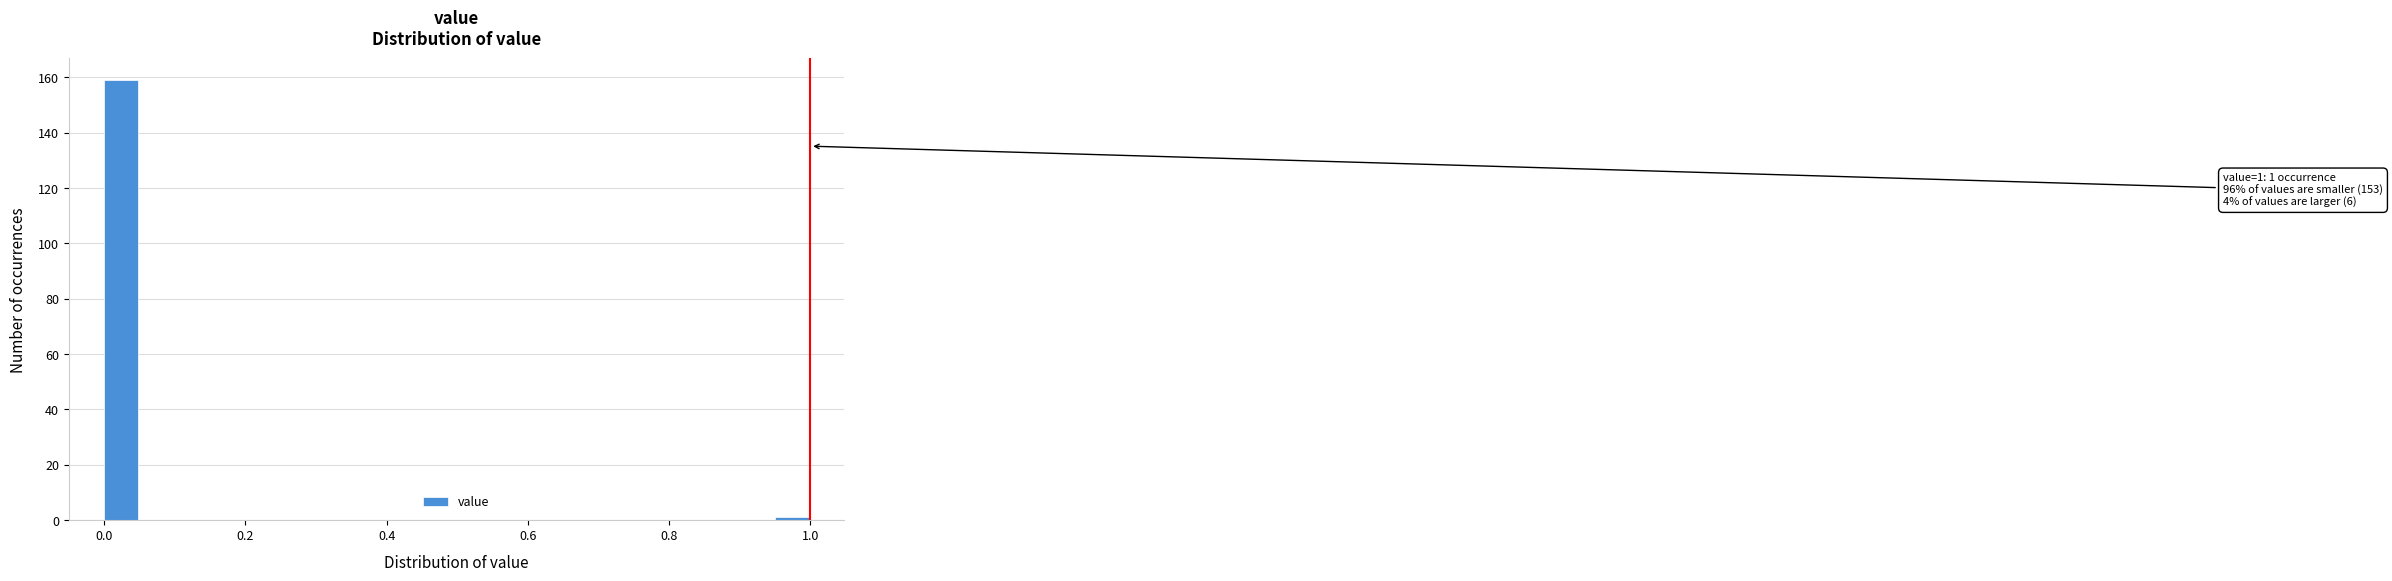

Read against the x-axis, roughly where is the centre of the tallest bar?

0.02